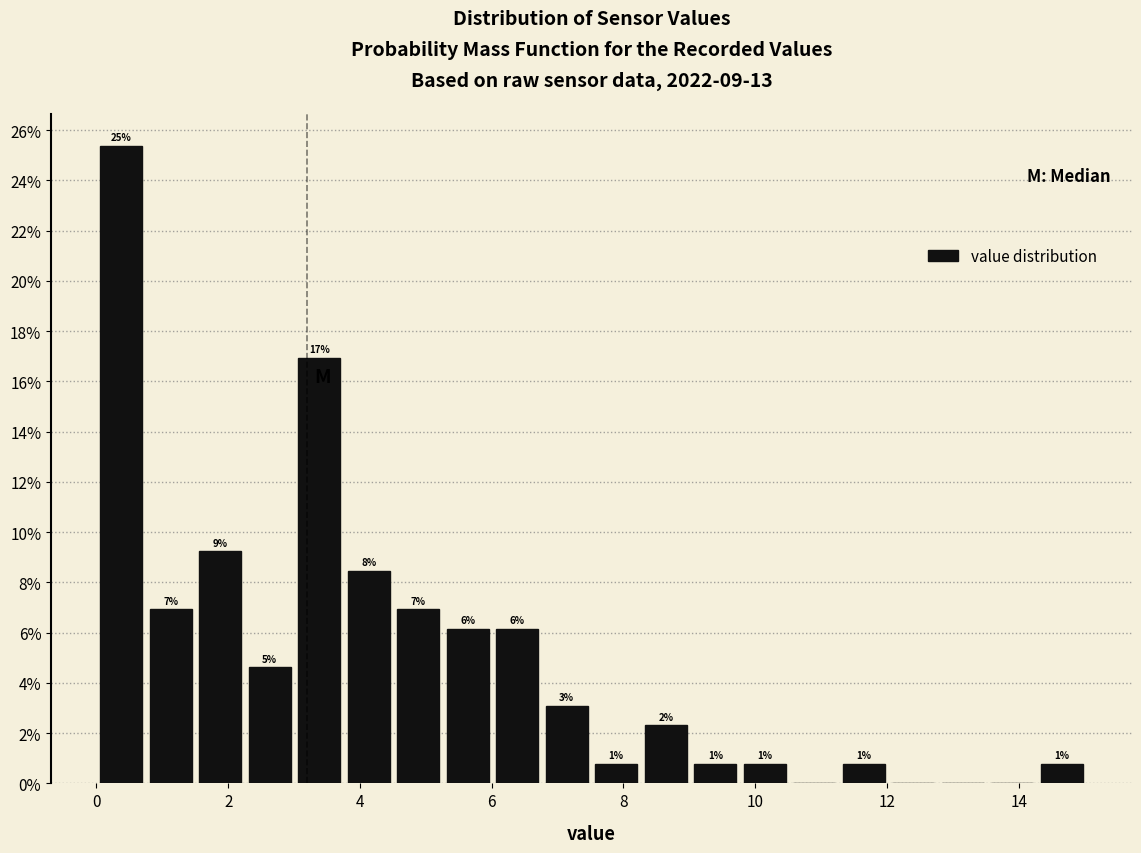

Around what value on the x-axis is the tallest bar? Give the approximate position of its centre, as read against the axis.

0.4